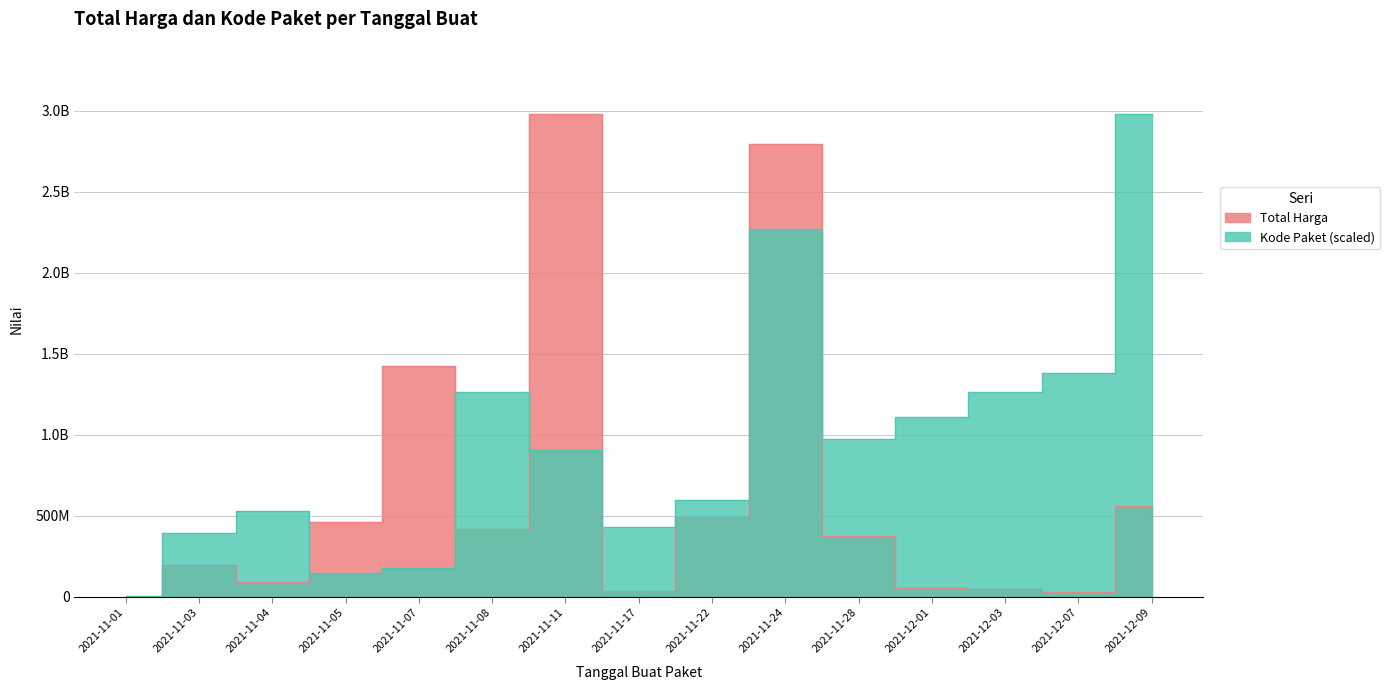

What is the sum of the Total Harga values at 2021-11-24 and 2021-12-07?

2823739900.0